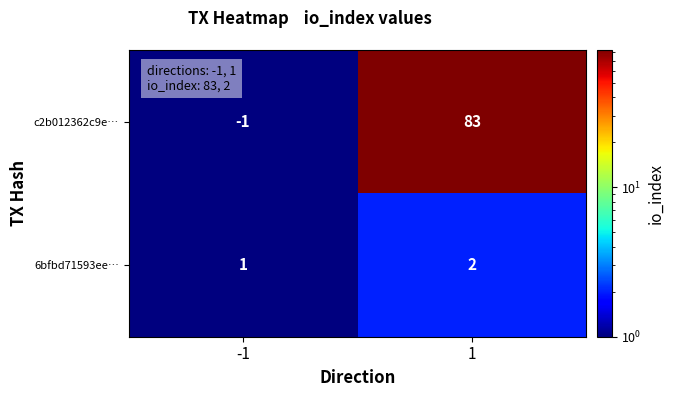

Read the c2b012362c9e… value at 1, to the nearest 10.

80